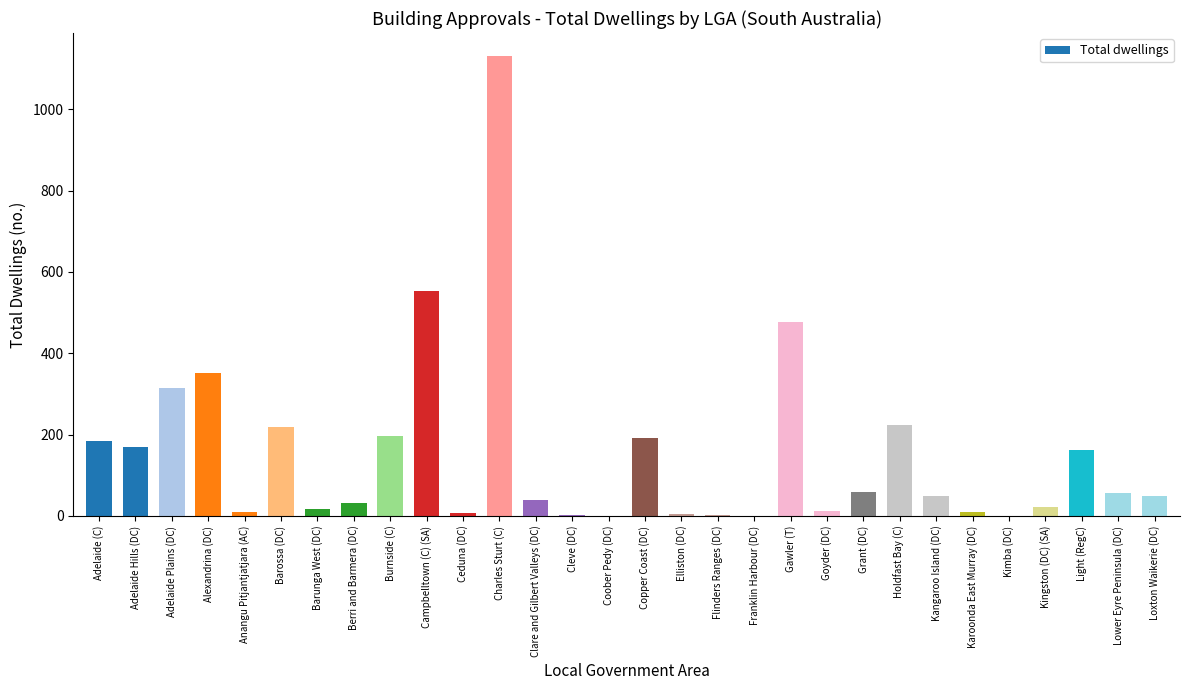

Where does the data first go above 50?

Adelaide (C)